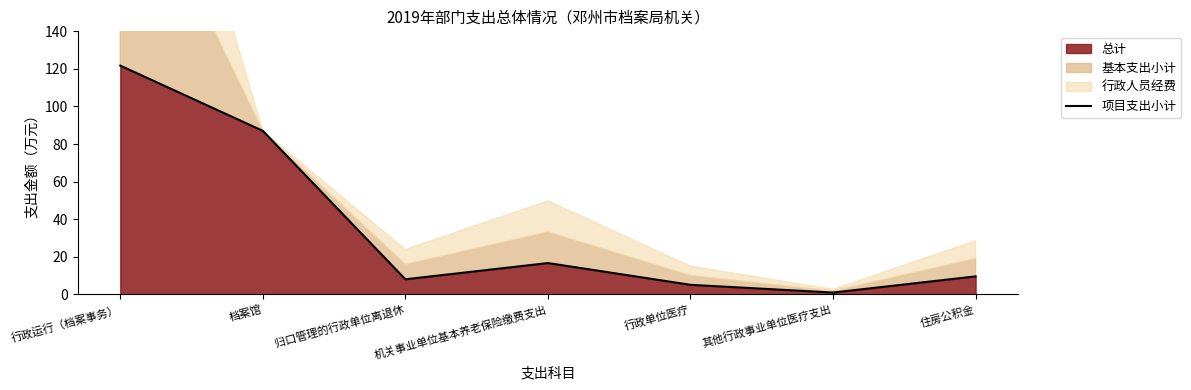

List the labels in order of value, largest first.

行政运行（档案事务）, 档案馆, 机关事业单位基本养老保险缴费支出, 住房公积金, 归口管理的行政单位离退休, 行政单位医疗, 其他行政事业单位医疗支出